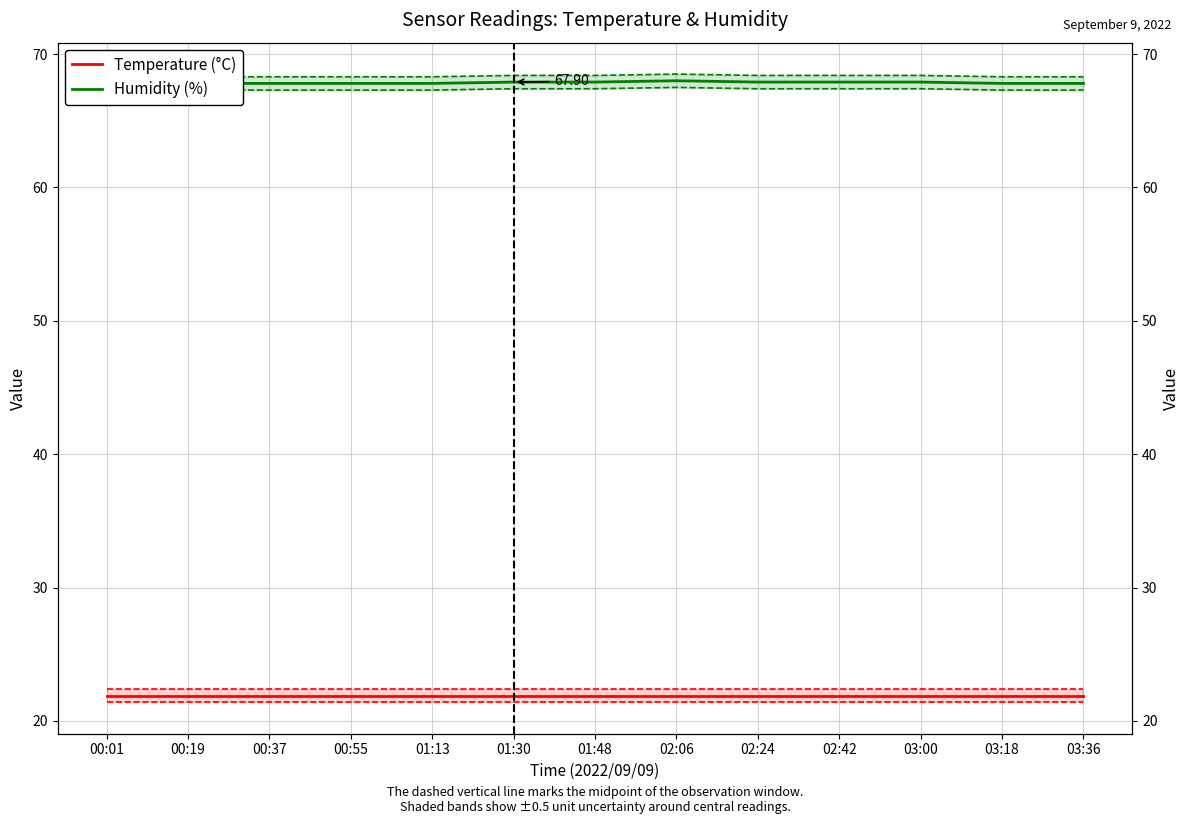

The Temperature (°C) series shows 21.9 at 00:01. True or false?

True